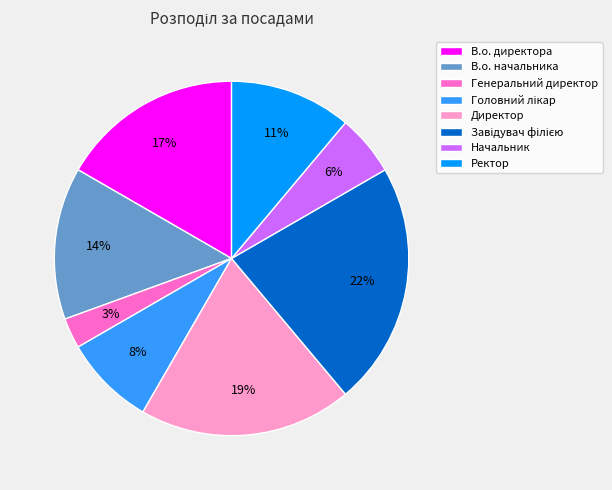

Is it true that Ректор is 1% of the pie?

False